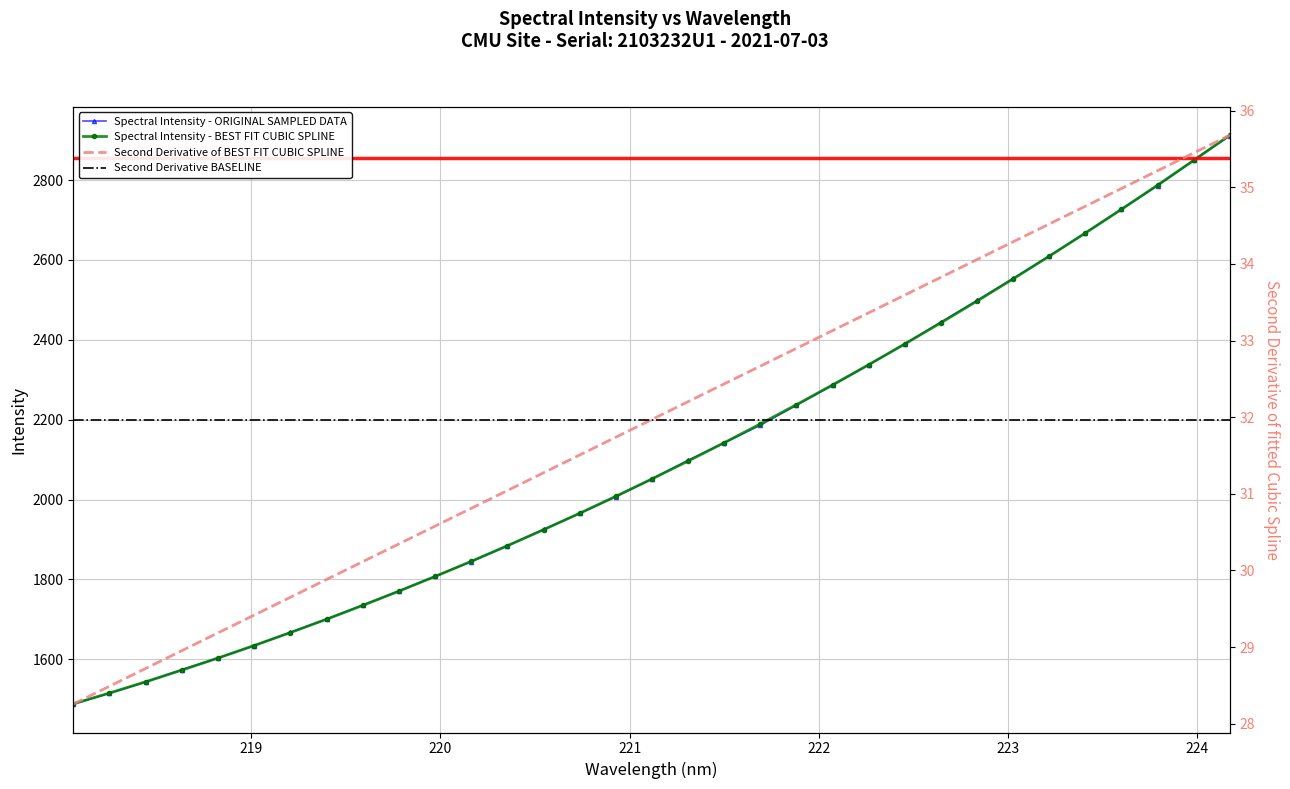

Reading right to left, transcribe all the data shown in this chart.

224.1709=2911.4	223.9802=2850.0	223.7895=2786.1	223.5987=2727.4	223.408=2667.8	223.2172=2609.9	223.0264=2554.0	222.8355=2498.7	222.6447=2444.5	222.4538=2390.0	222.263=2337.3	222.0721=2286.1	221.8812=2236.1	221.6902=2186.1	221.4993=2142.2	221.3083=2098.3	221.1174=2051.6	220.9264=2007.1	220.7354=1965.1	220.5444=1925.1	220.3533=1884.3	220.1623=1844.6	219.9712=1807.7	219.7801=1770.7	219.589=1735.5	219.3979=1700.4	219.2067=1667.4	219.0156=1634.0	218.8244=1603.0	218.6332=1574.0	218.442=1542.9	218.2508=1515.0	218.0596=1487.8